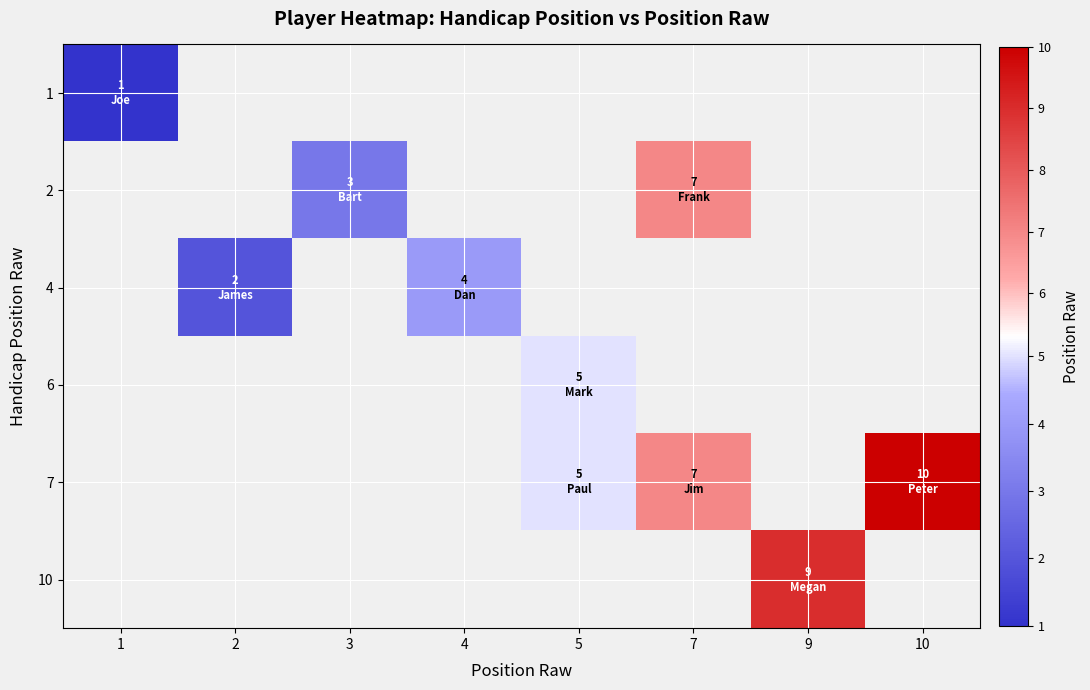

What is the maximum value shown in the chart?

10.0